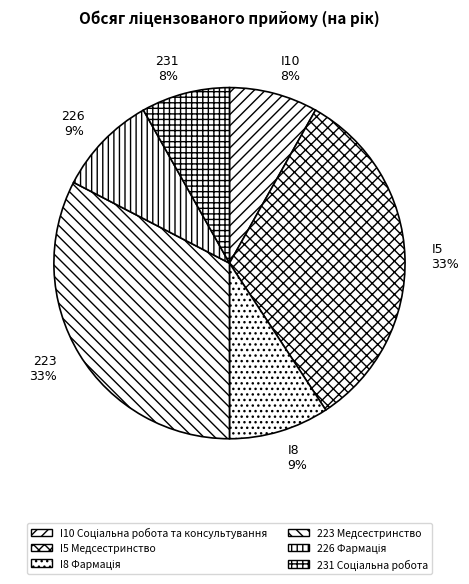

True or false: I10 Соціальна робота та консультування accounts for 8% of the total.

True